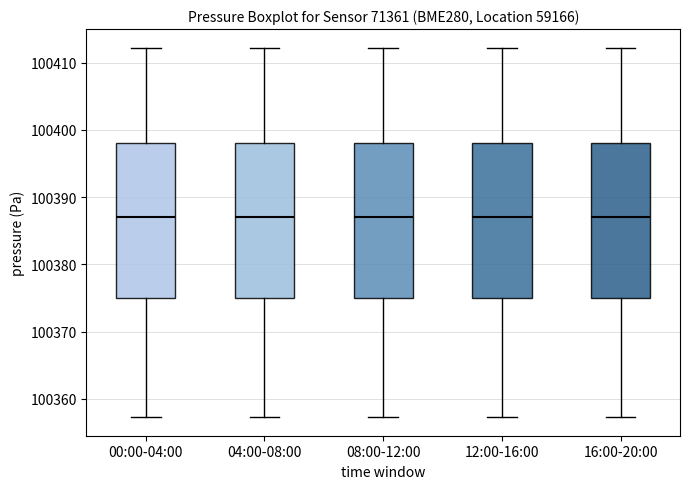

Reading left to right, read every box against the y-axis: the position of its median line, the range the box covers, and the ends of its whiskers. The values are not printed on the chart, so give them approximately, as read against the axis.

00:00-04:00: median 100387, box 100375 to 100398, whiskers 100357 to 100412
04:00-08:00: median 100387, box 100375 to 100398, whiskers 100357 to 100412
08:00-12:00: median 100387, box 100375 to 100398, whiskers 100357 to 100412
12:00-16:00: median 100387, box 100375 to 100398, whiskers 100357 to 100412
16:00-20:00: median 100387, box 100375 to 100398, whiskers 100357 to 100412